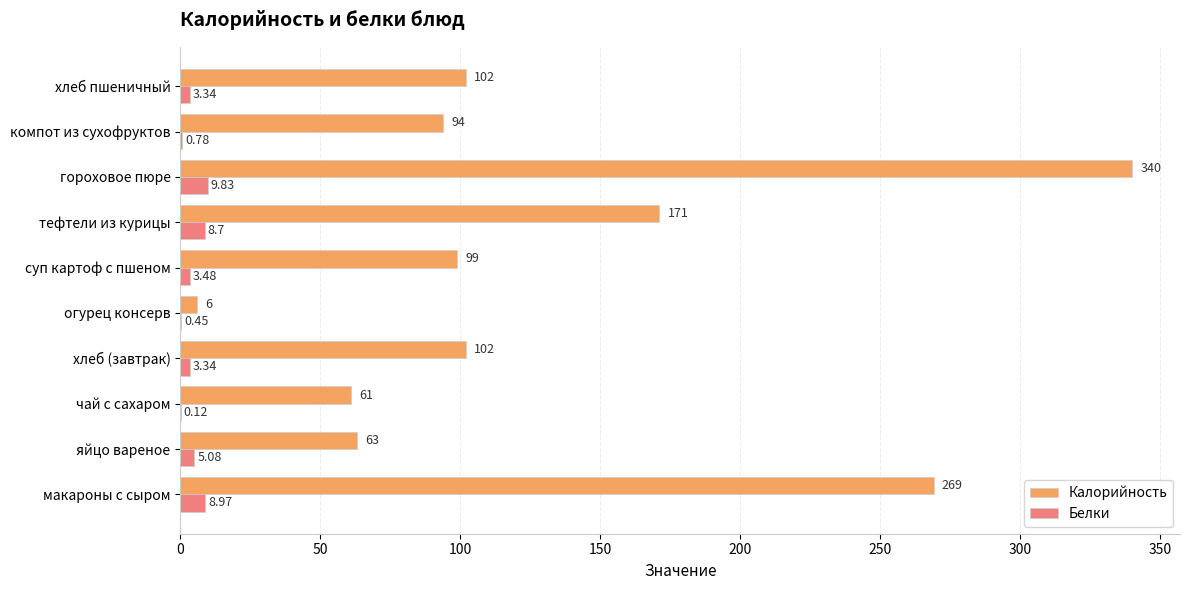

What is the sum of the Калорийность values at компот из сухофруктов and хлеб (завтрак)?

196.0